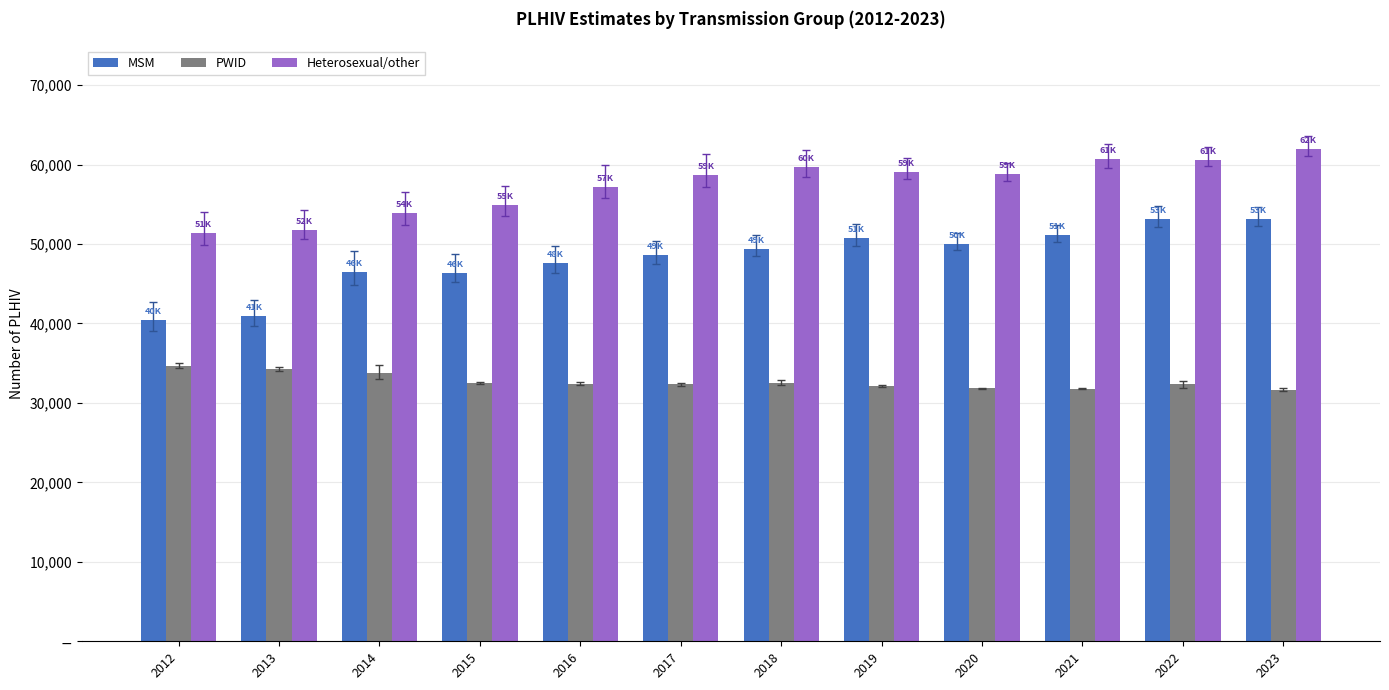

Rank the series at 2012 from highest to lowest value.

Heterosexual/other, MSM, PWID